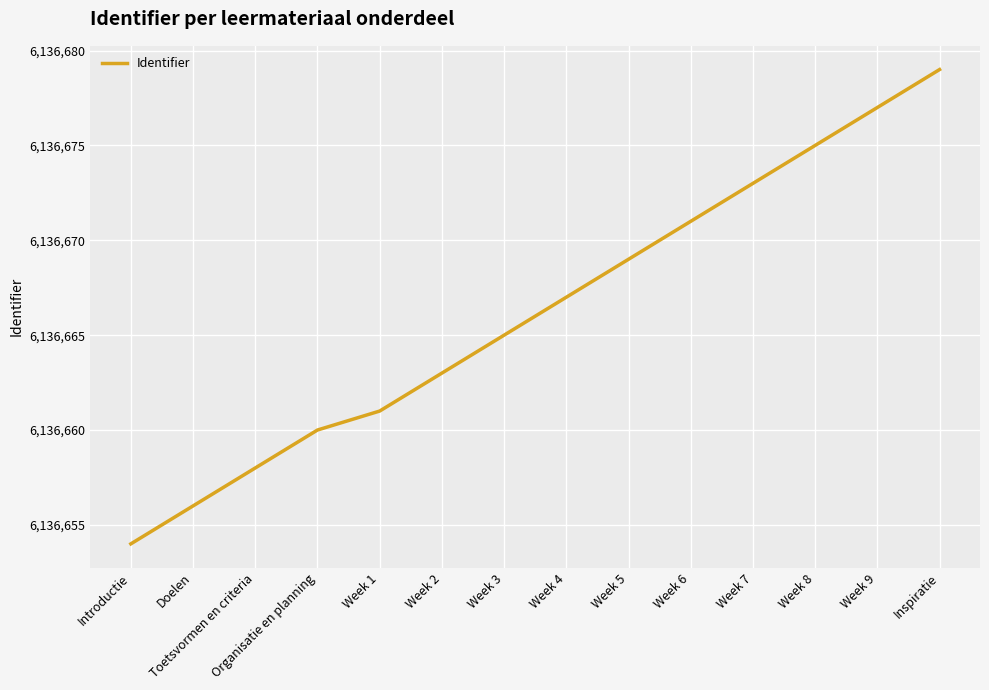

At which category does the chart reach its peak across all series?

Inspiratie